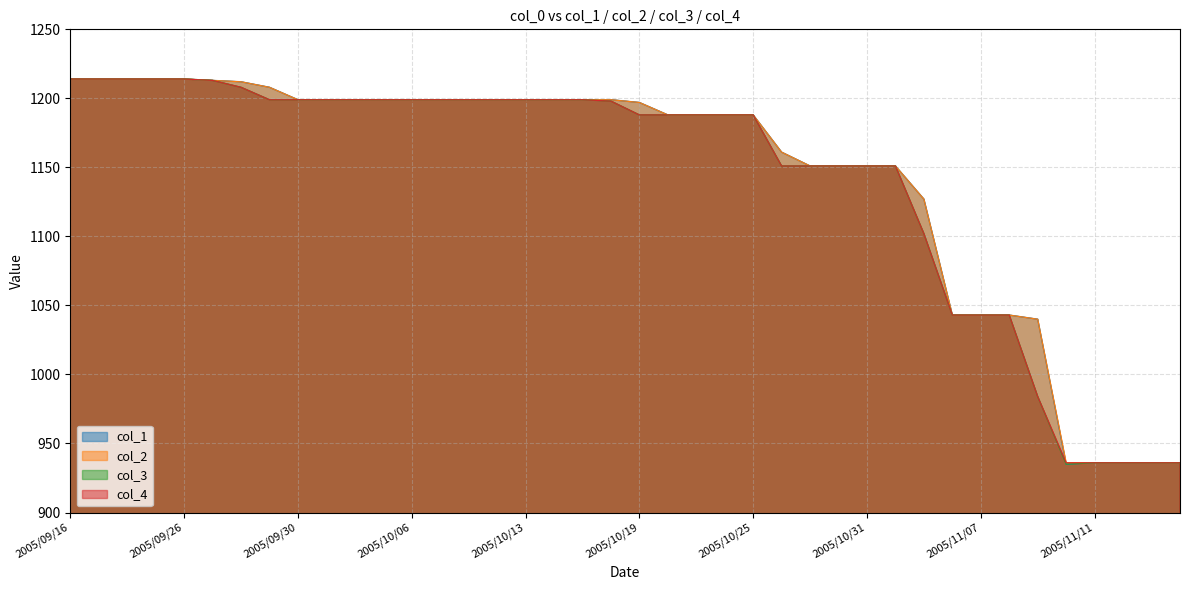

The value of col_1 at 2005/10/11 is 1199. True or false?

True